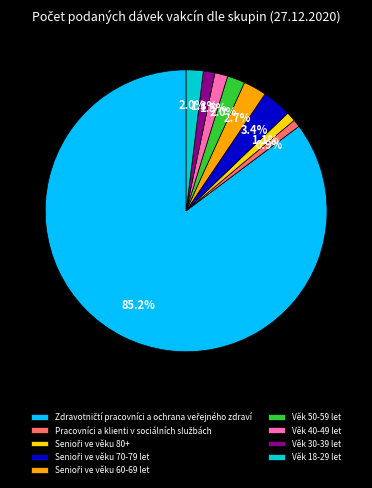

Does any single category account for the majority?

Yes